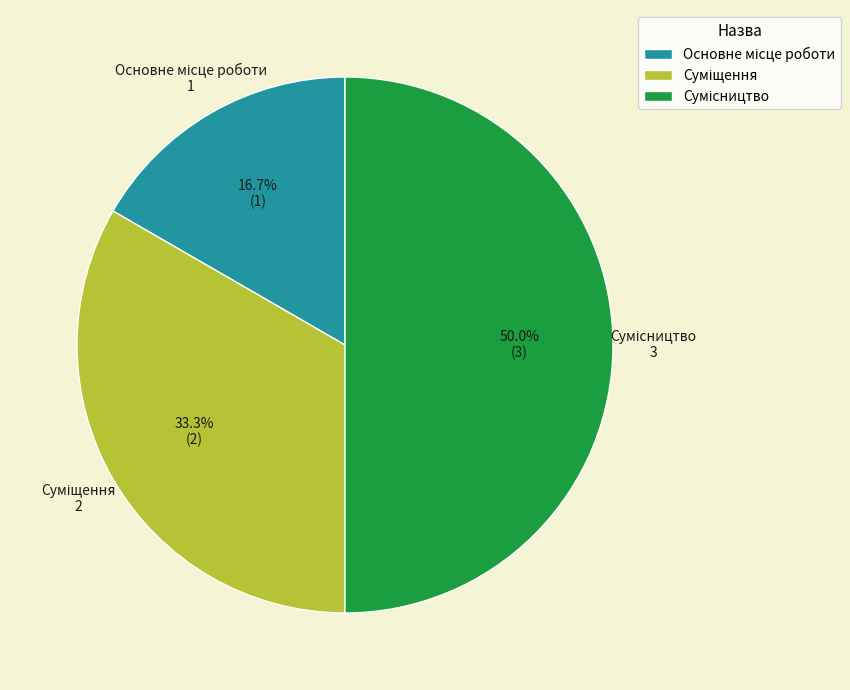

Which has a higher value, Основне місце роботи or Суміщення?

Суміщення